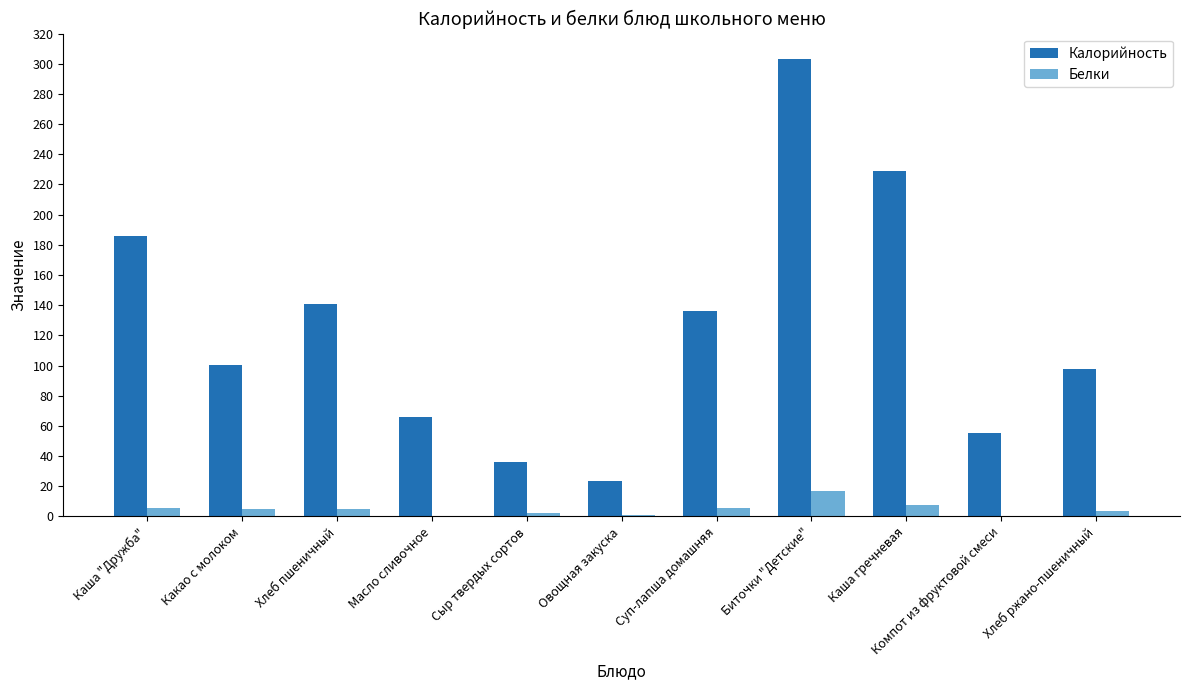

What is the difference between the Белки values at Суп-лапша домашняя and Биточки "Детские"?

10.9